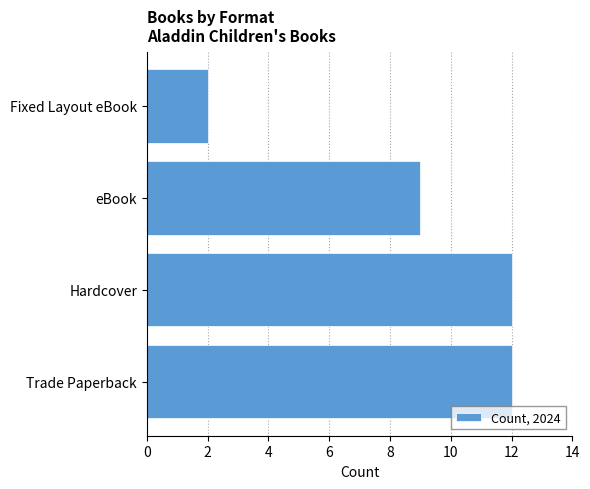

What is the ratio of the value at eBook to the value at Fixed Layout eBook?

4.5